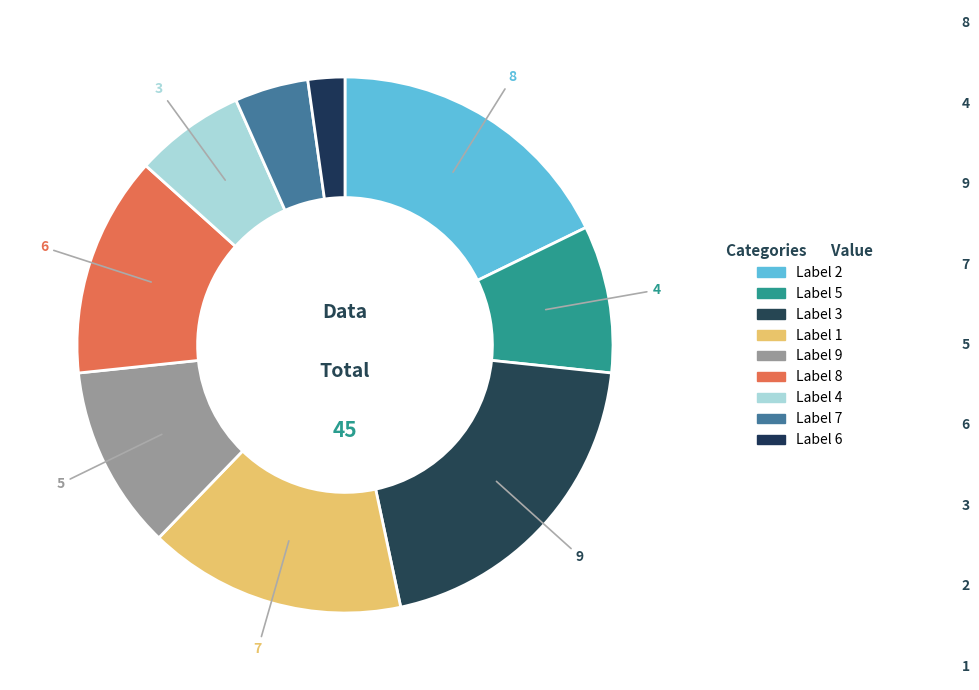

Rank the categories by value from lowest to highest.

1, 2, 3, 4, 5, 6, 7, 8, 9